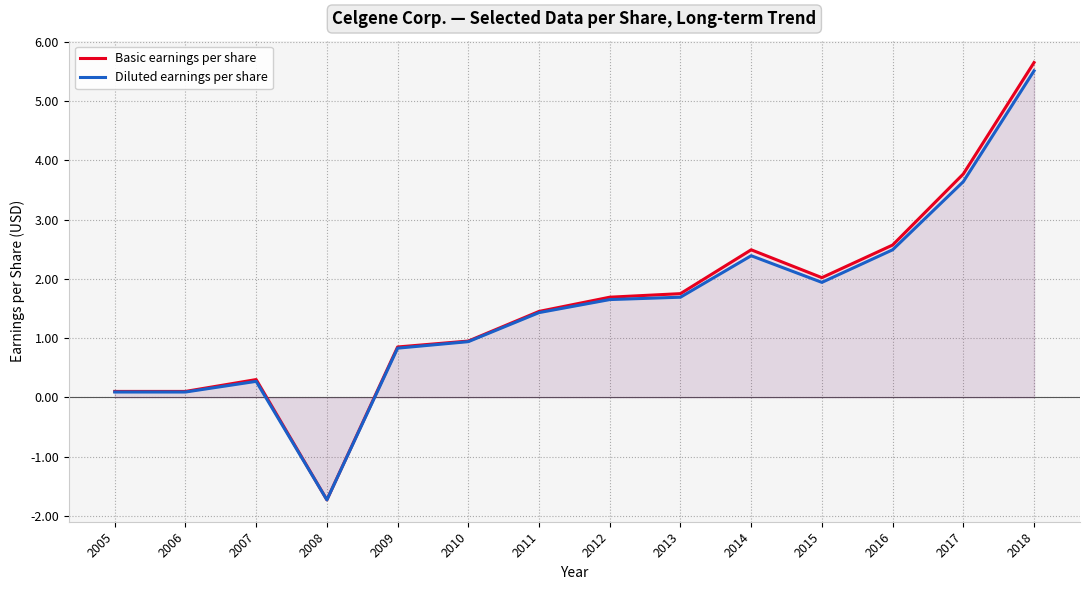

Where is the first local maximum for Diluted earnings per share?

2007